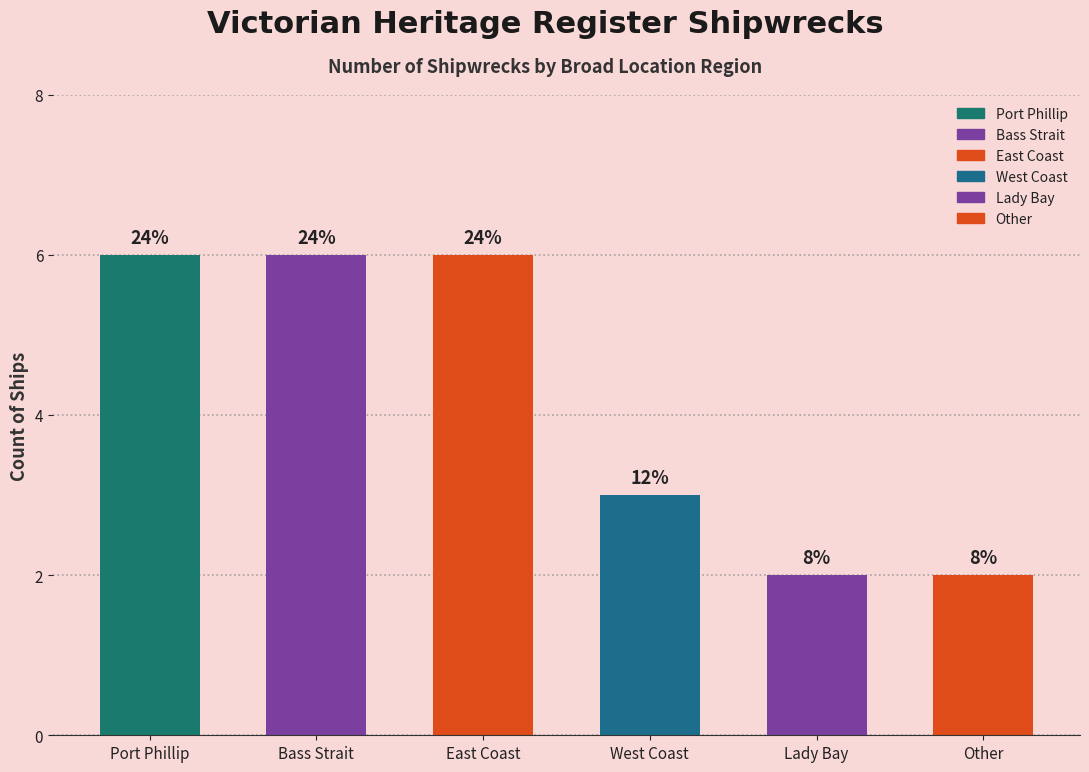

Rank the categories by value from lowest to highest.

Lady Bay, Other, West Coast, Port Phillip, Bass Strait, East Coast